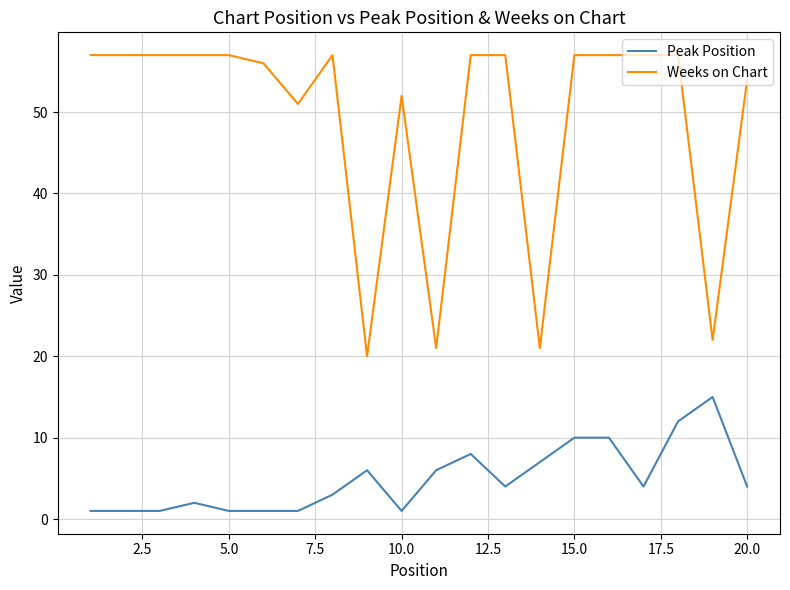

Which series has the largest range (max minus min)?

Weeks on Chart